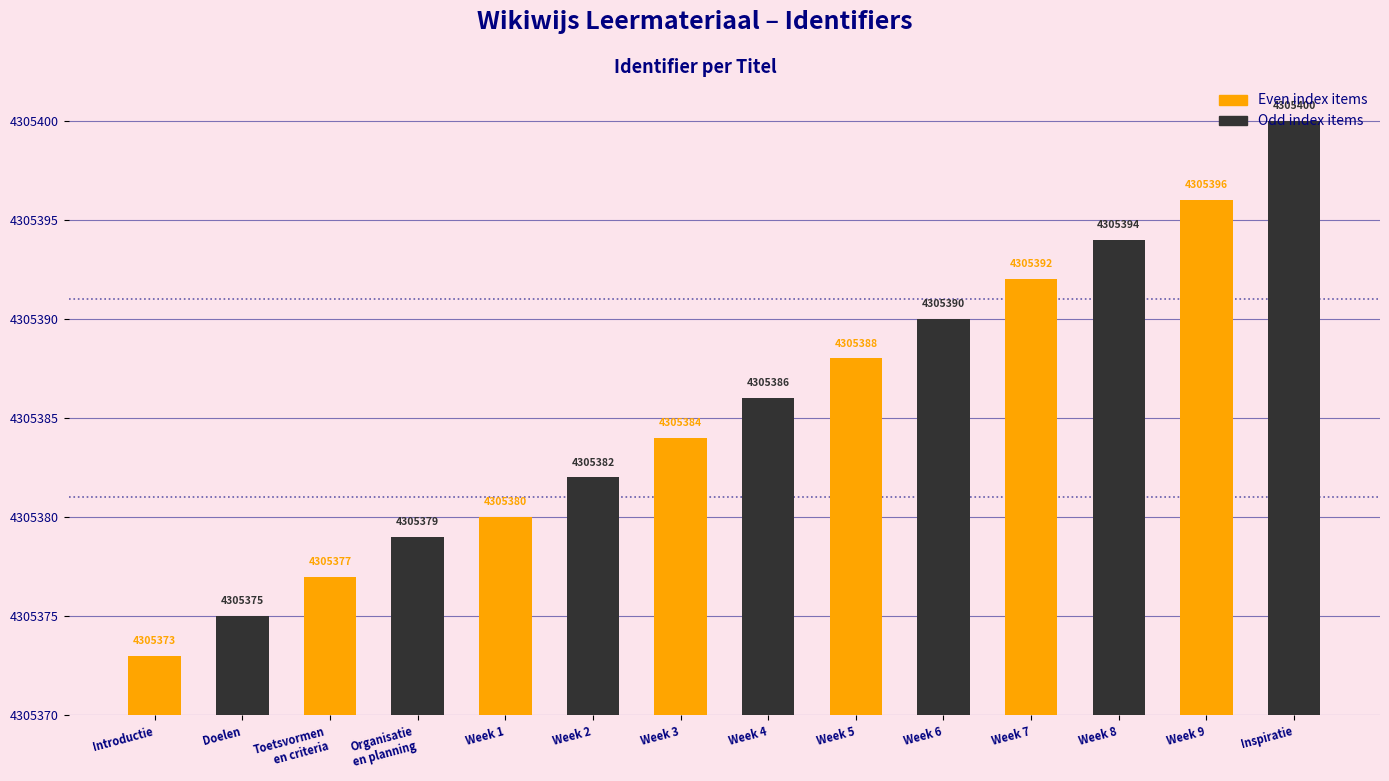

Reading left to right, list all the values displayed in this chart.

Even index items: 4305373	4305377	4305380	4305384	4305388	4305392	4305396
Odd index items: 4305375	4305379	4305382	4305386	4305390	4305394	4305400